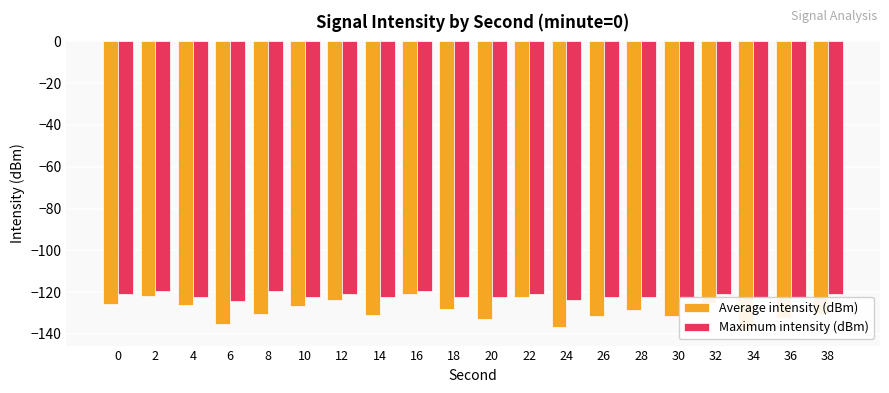

What are all the series names shown in the legend?

Average intensity (dBm), Maximum intensity (dBm)